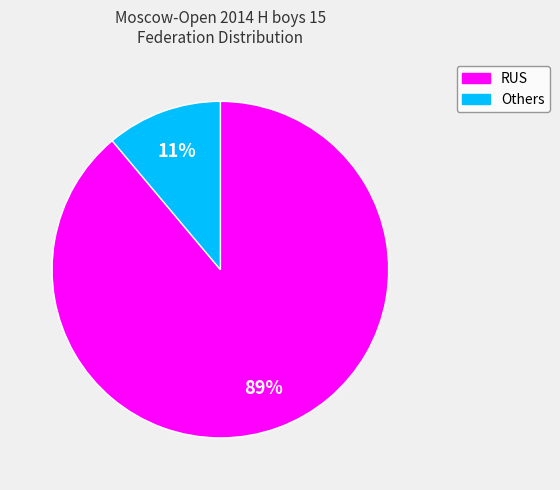

To the nearest percent, what is the average slice percentage?

50%